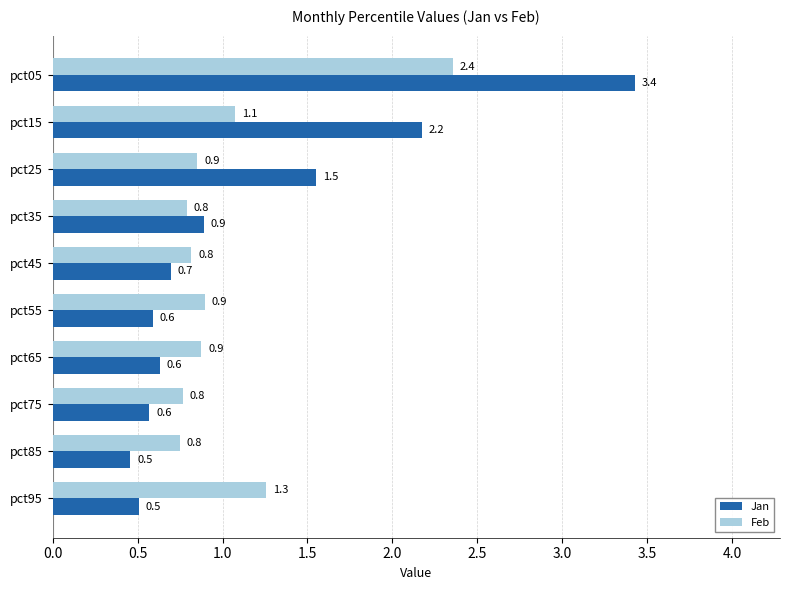

Between pct15 and pct25, which series saw the biggest shift?

Jan